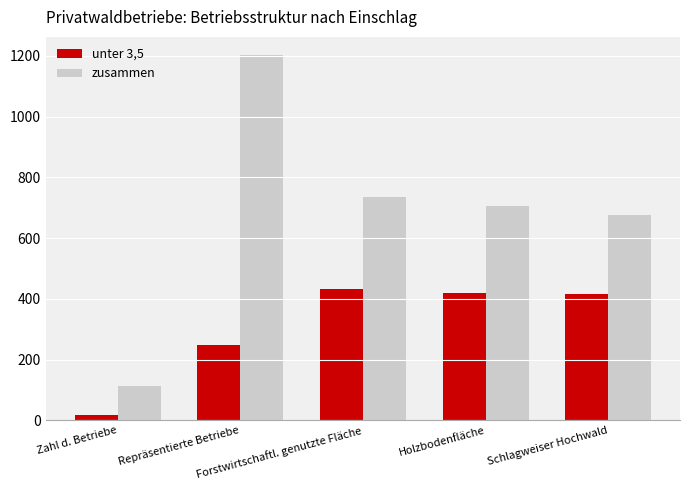

At which category is the sum across all series the highest?

Repräsentierte Betriebe